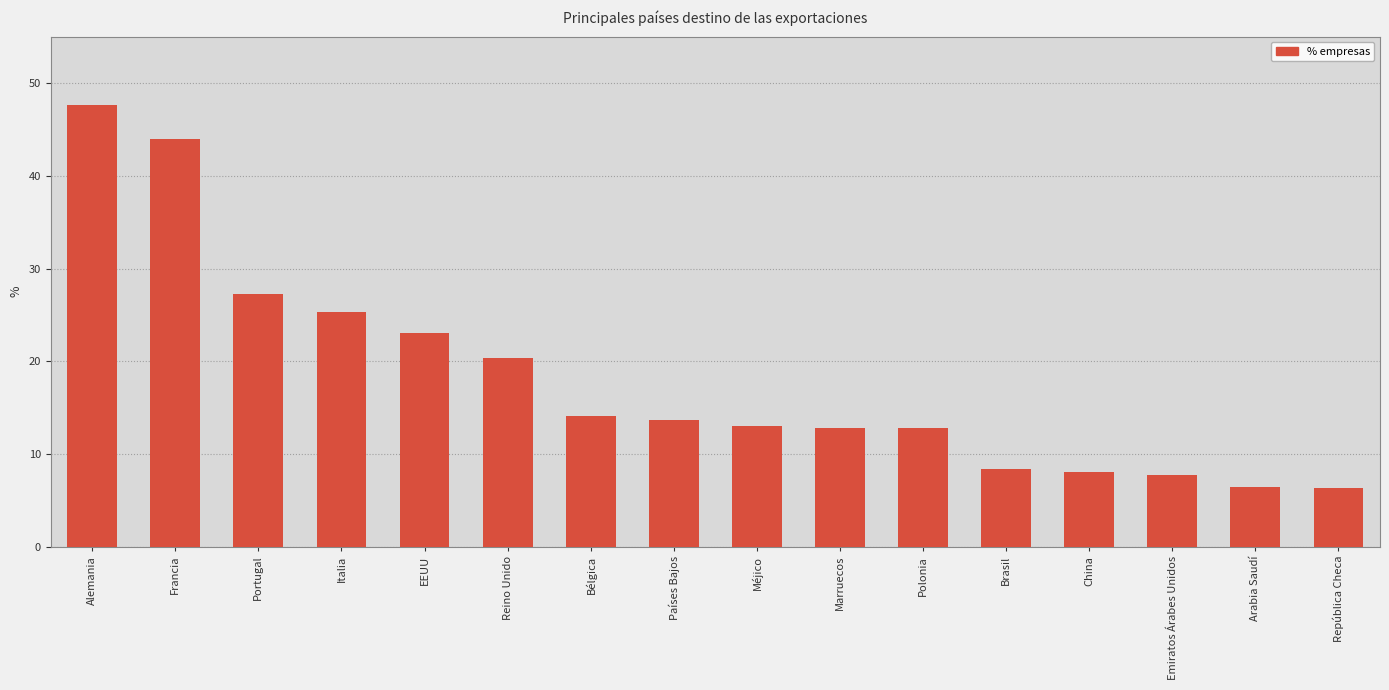

What is the greatest value displayed?

47.6